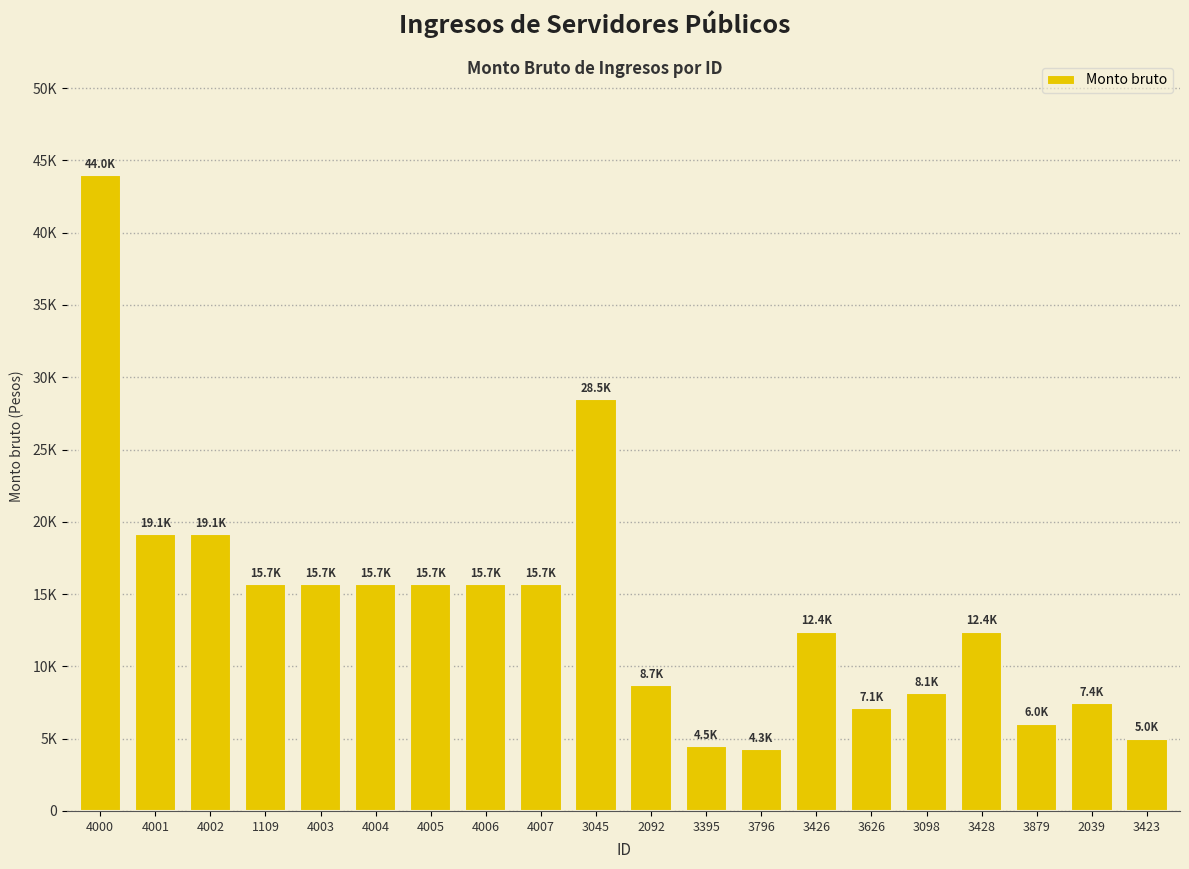

The value at 4004 is 15700.1. True or false?

True